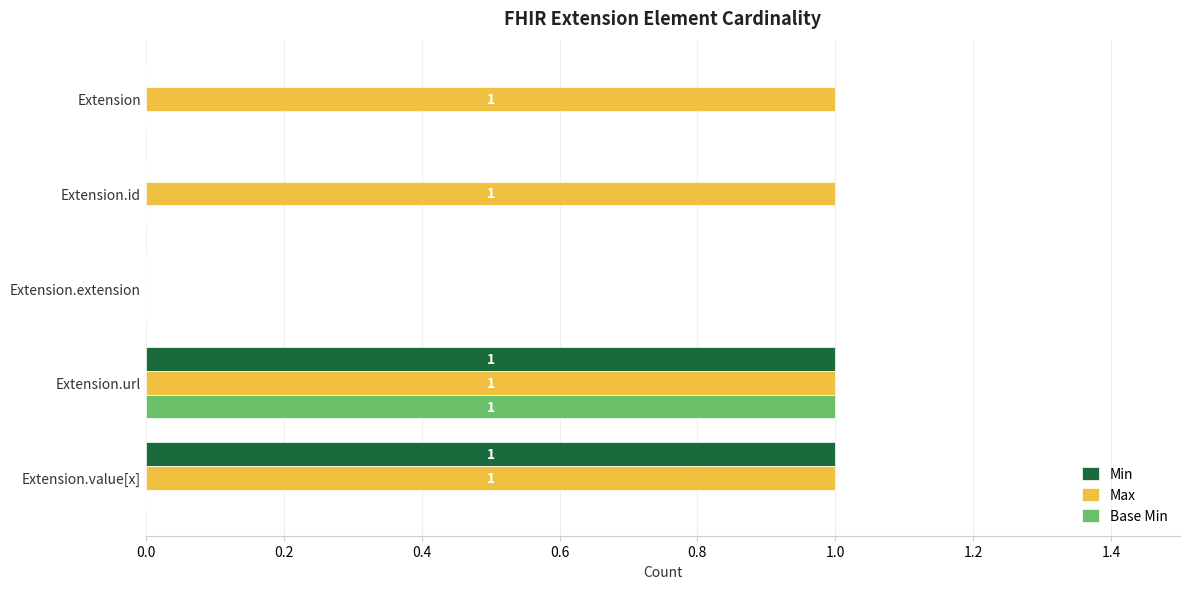

How many Max values are between 1 and 2?

4